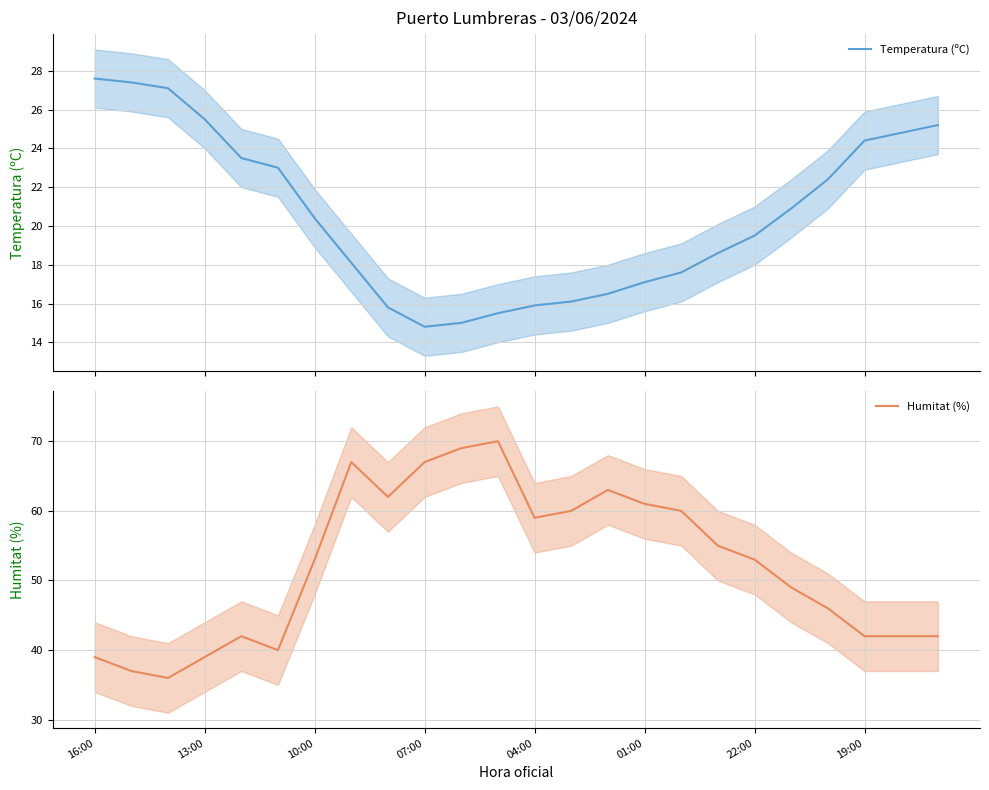

At which category is the sum across all series the highest?

11